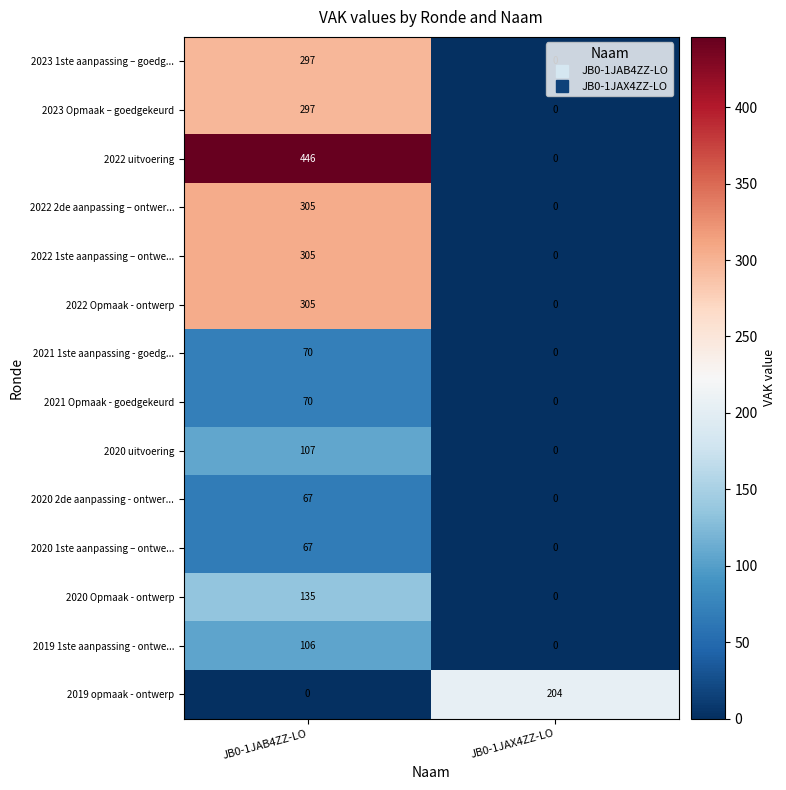

Which category has the highest value across all series?

JB0-1JAB4ZZ-LO